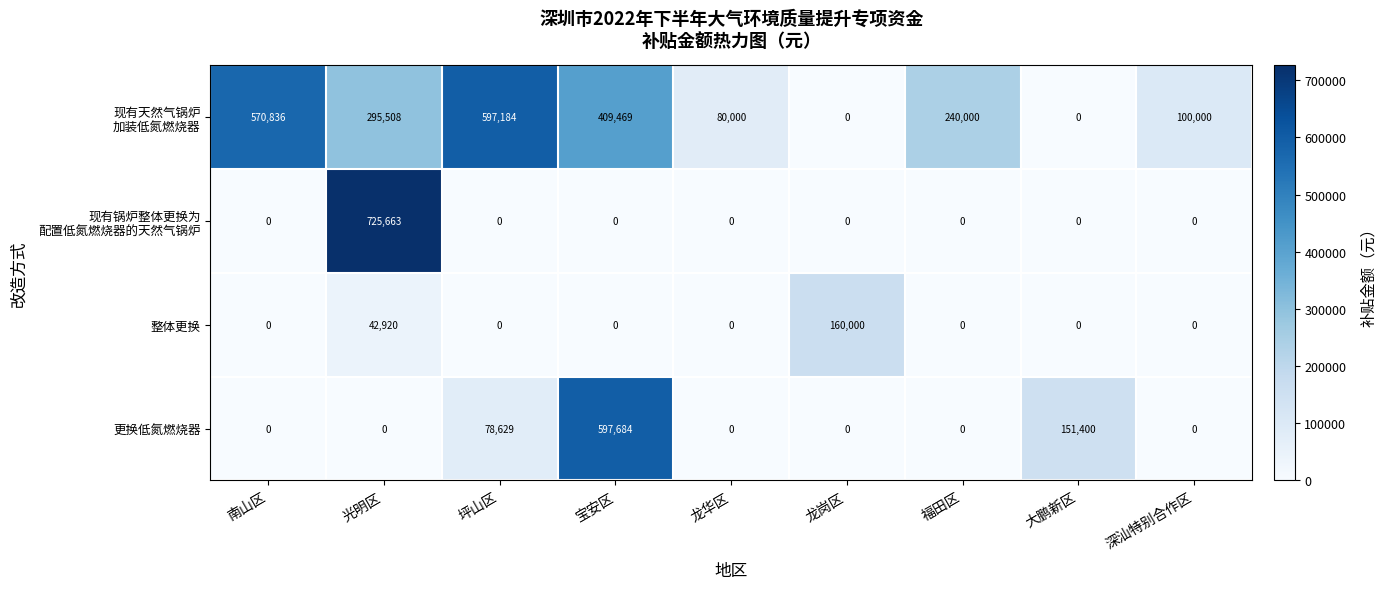

At which category is the sum across all series the highest?

光明区